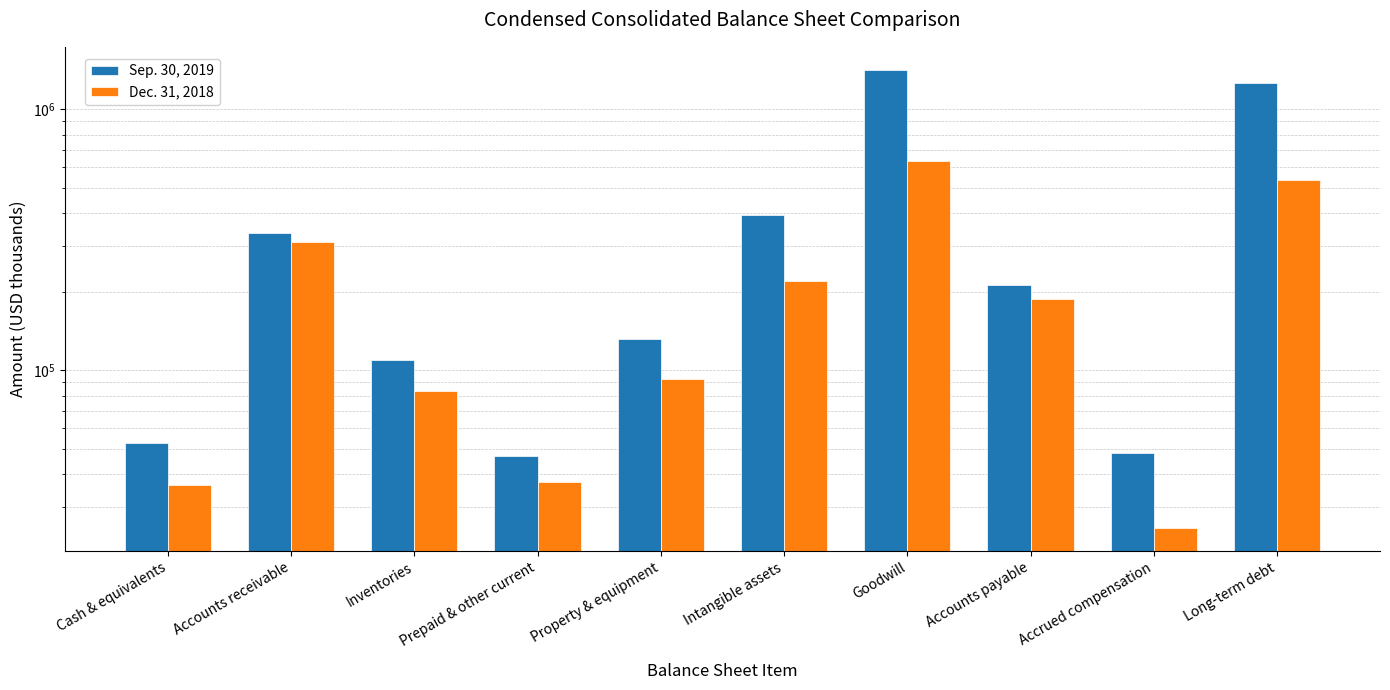

Reading right to left, list all the values displayed in this chart.

Sep. 30, 2019: Long-term debt=1259460	Accrued compensation=48406	Accounts payable=213149	Goodwill=1419373	Intangible assets=395078	Property & equipment=131982	Prepaid & other current=46919	Inventories=109235	Accounts receivable=336303	Cash & equivalents=52789
Dec. 31, 2018: Long-term debt=535225	Accrued compensation=24895	Accounts payable=187886	Goodwill=632469	Intangible assets=219713	Property & equipment=93142	Prepaid & other current=37525	Inventories=83340	Accounts receivable=310169	Cash & equivalents=36391